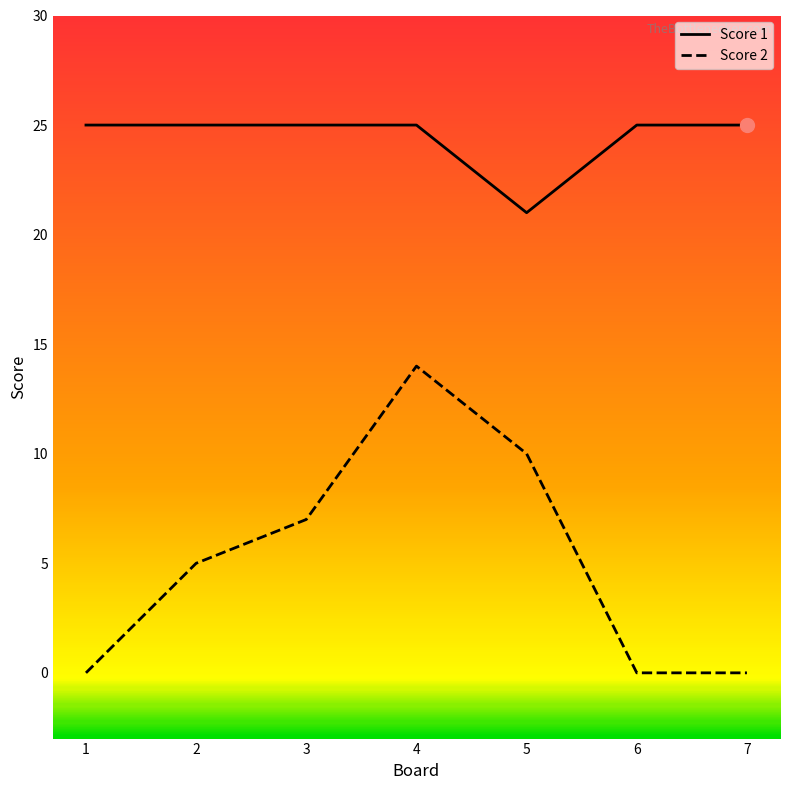

Reading left to right, extract all data points from this chart.

Score 1: 1=25	2=25	3=25	4=25	5=21	6=25	7=25
Score 2: 1=0	2=5	3=7	4=14	5=10	6=0	7=0